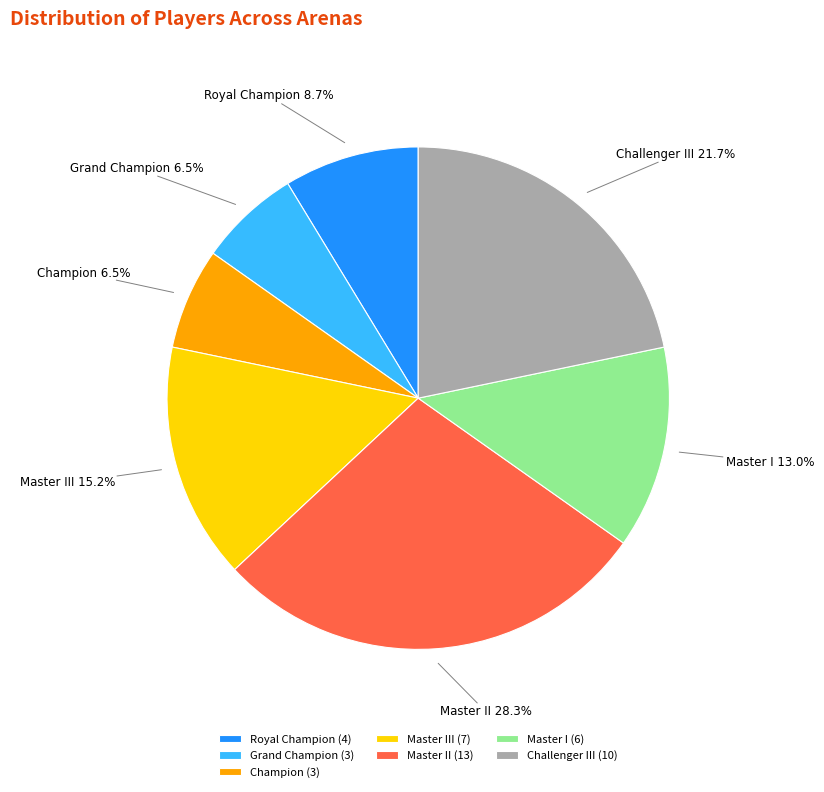

Is there any slice that represents more than half of the pie?

No